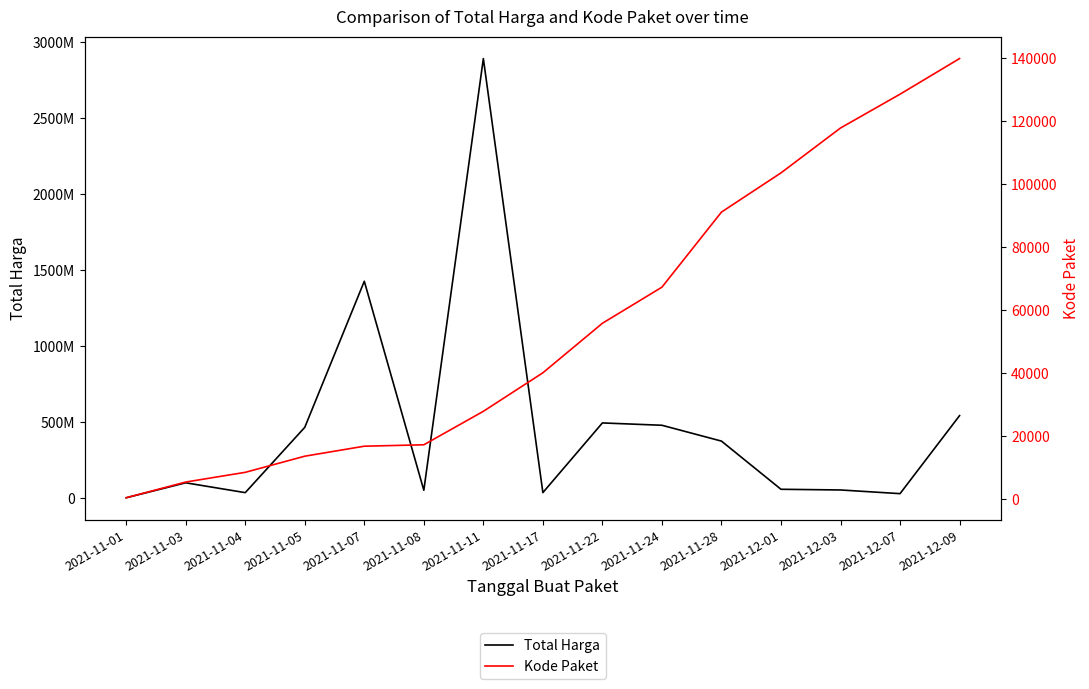

Reading left to right, transcribe all the data shown in this chart.

Total Harga: 2021-11-01=333600	2021-11-03=98772570	2021-11-04=34000000	2021-11-05=464002100	2021-11-07=1425867900	2021-11-08=49730040	2021-11-11=2892122000	2021-11-17=34292000	2021-11-22=493000000	2021-11-24=477600000	2021-11-28=373404000	2021-12-01=56152800	2021-12-03=51601000	2021-12-07=27412000	2021-12-09=541071000
Kode Paket: 2021-11-01=464	2021-11-03=5449	2021-11-04=8530	2021-11-05=13652	2021-11-07=16823	2021-11-08=17272	2021-11-11=27891	2021-11-17=40112	2021-11-22=55826	2021-11-24=67279	2021-11-28=91101	2021-12-01=103541	2021-12-03=117783	2021-12-07=128516	2021-12-09=139817